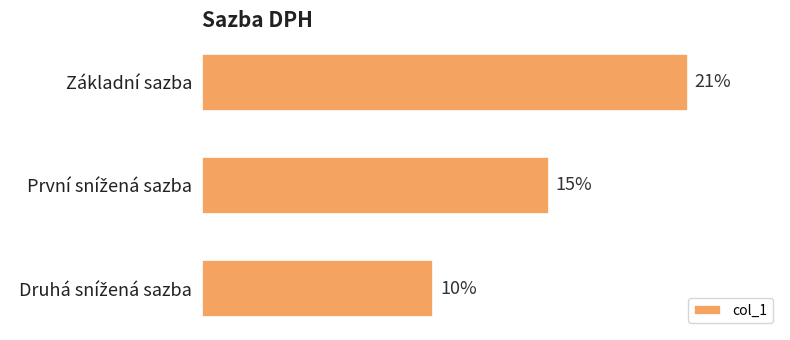

What is the label of the 1st bar from the top?

Základní sazba